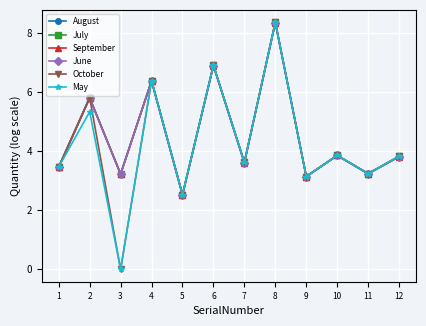

Where is the first local minimum for September?

3